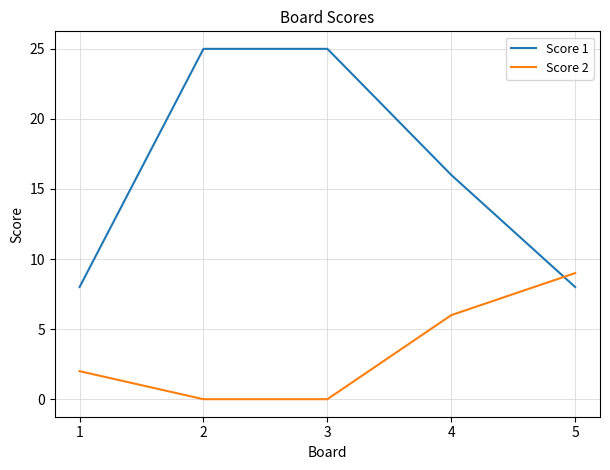

How many lines are shown in the chart?

2